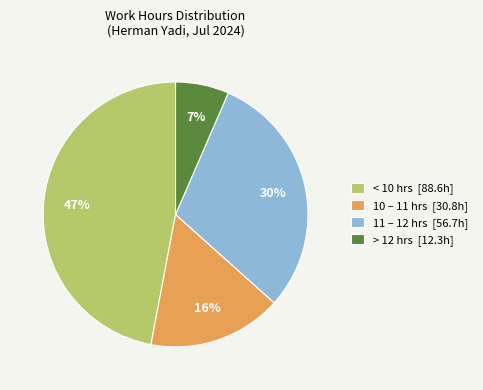

What is the smallest slice in the pie chart?

> 12 hrs [12.3h]